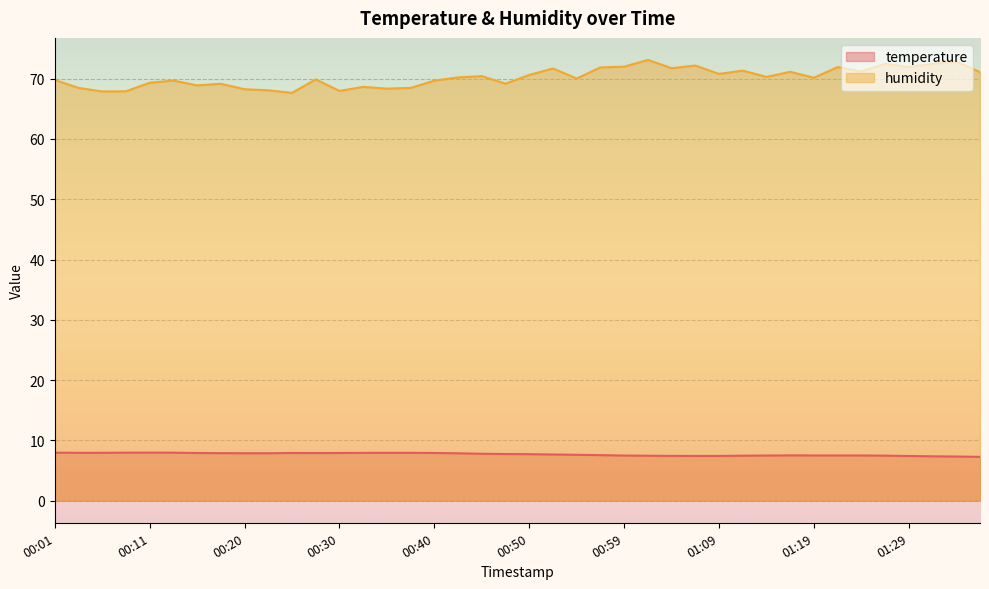

Between 00:25 and 00:59, which is larger?

00:25